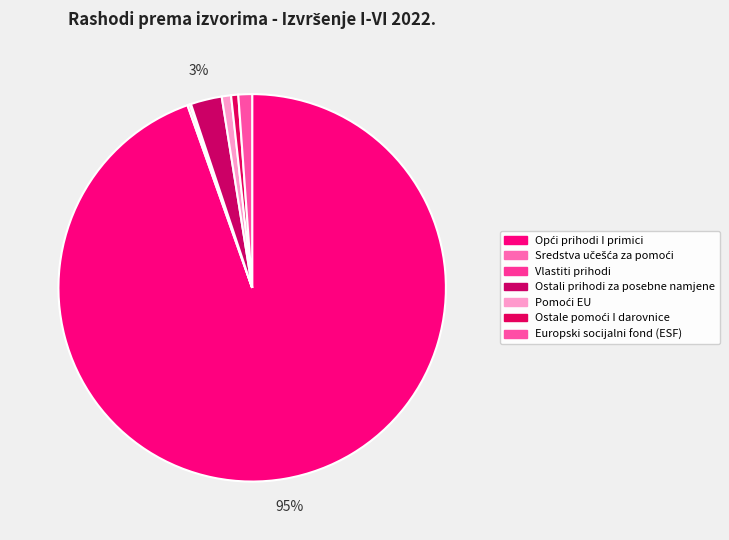

Which has a higher value, Sredstva učešća za pomoći or Europski socijalni fond (ESF)?

Europski socijalni fond (ESF)